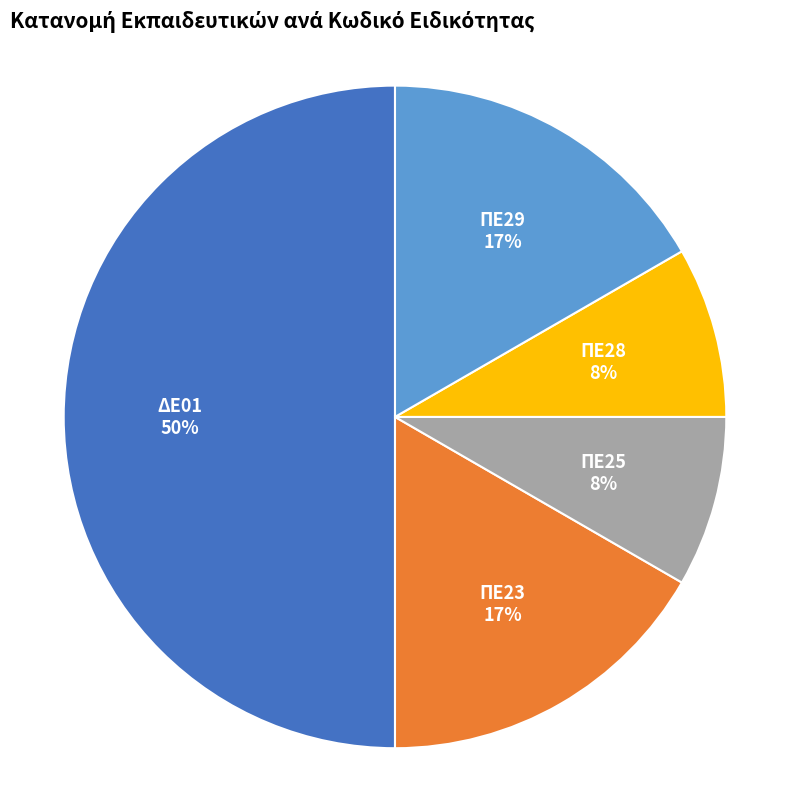

Is it true that ΠΕ23 is 4% of the pie?

False